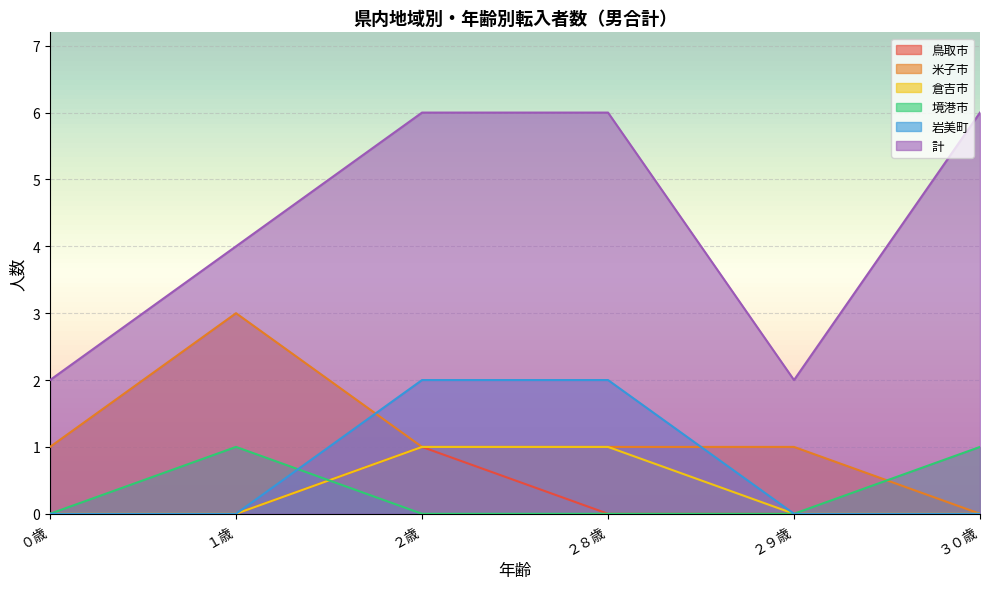

How many positive values does the 境港市 series have?

2